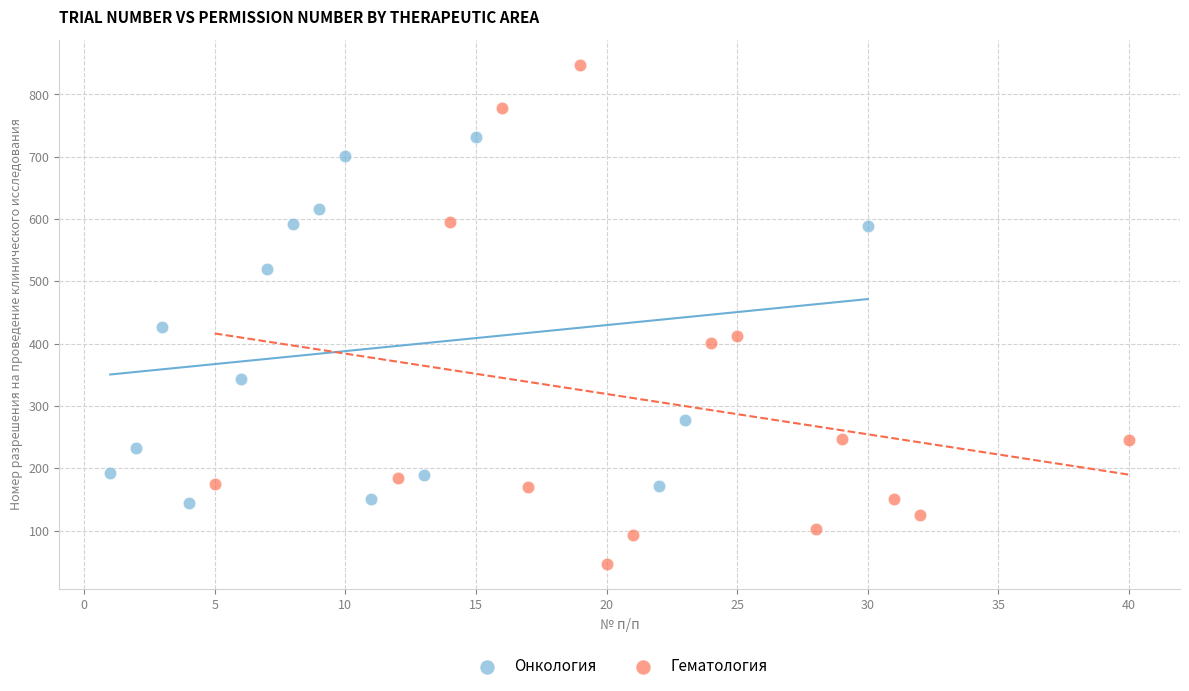

Which series has the largest Y range (max minus min)?

Гематология